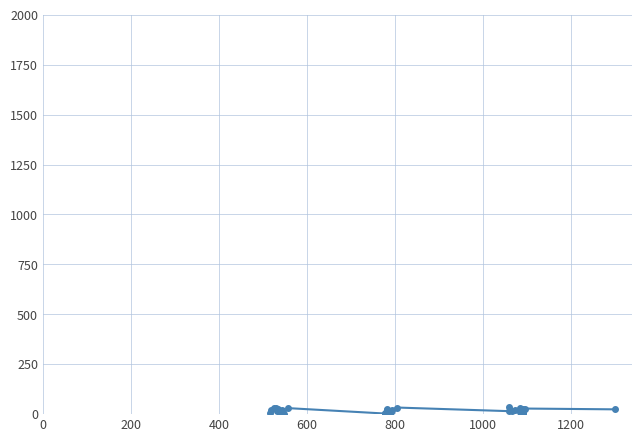

How many data points are less than 18?

17